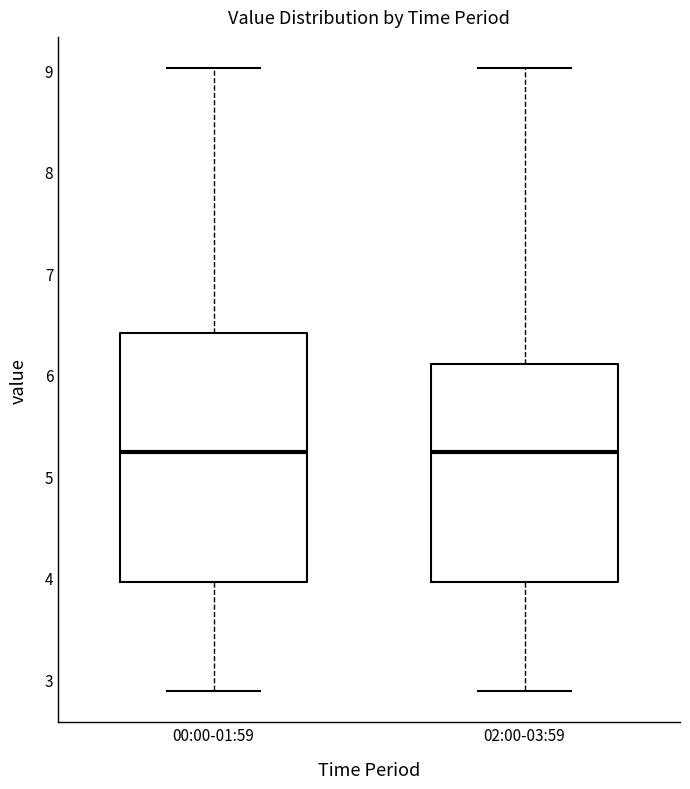

Reading left to right, read every box against the y-axis: the position of its median line, the range the box covers, and the ends of its whiskers. The values are not printed on the chart, so give them approximately, as read against the axis.

00:00-01:59: median 5.2, box 4.0 to 6.4, whiskers 2.9 to 9.0
02:00-03:59: median 5.2, box 4.0 to 6.1, whiskers 2.9 to 9.0